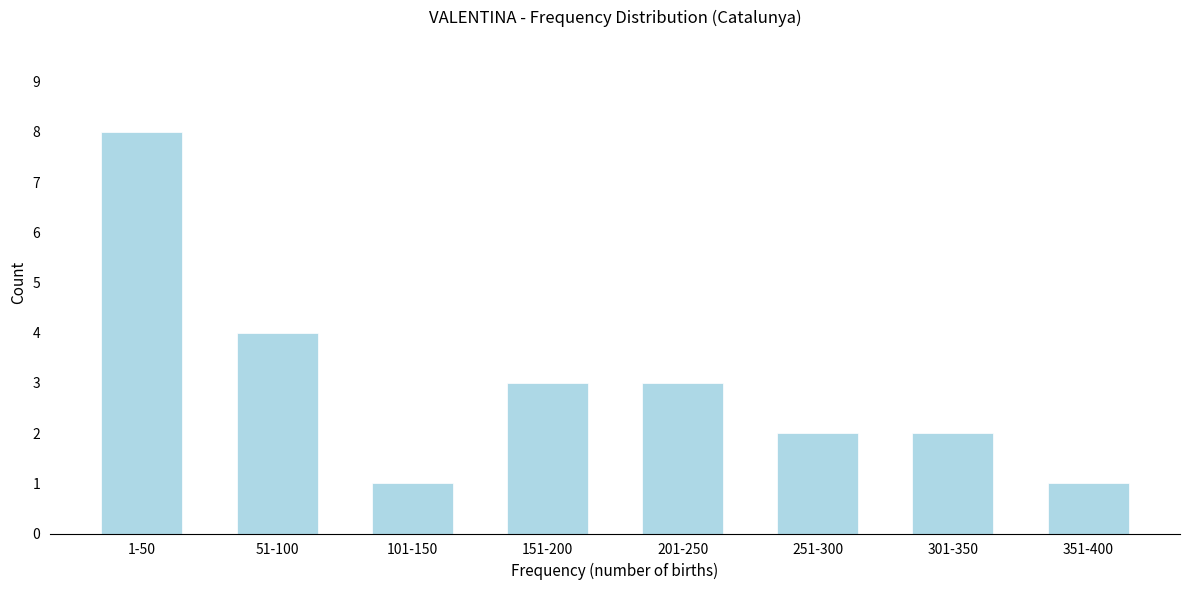

Reading left to right, what are all the values shown in this chart?

8	4	1	3	3	2	2	1